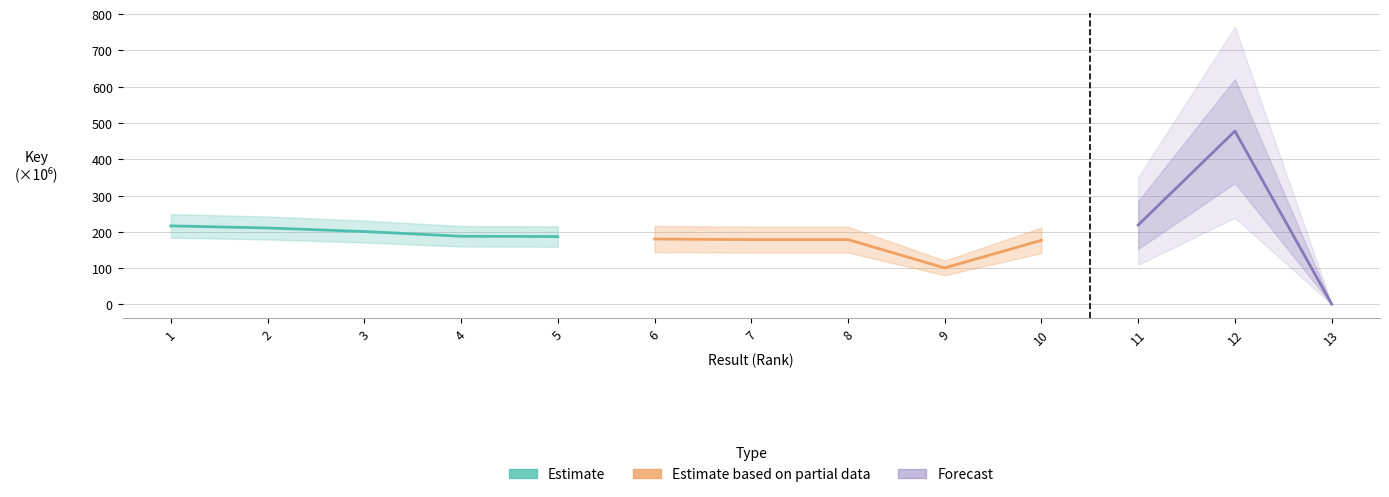

True or false: Estimate and Estimate based on partial data intersect in this chart.

False